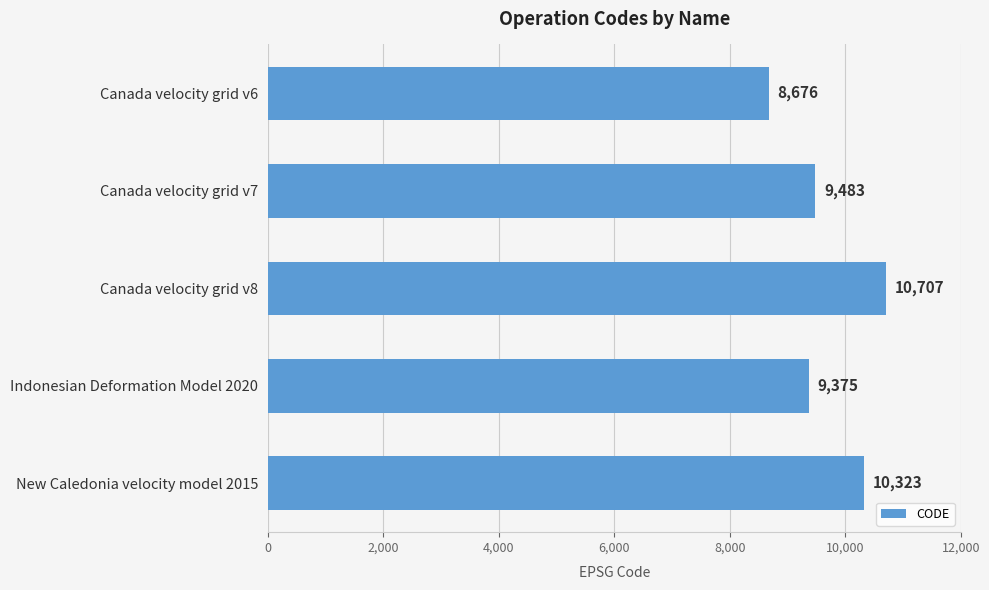

Rank the categories by value from highest to lowest.

Canada velocity grid v8, New Caledonia velocity model 2015, Canada velocity grid v7, Indonesian Deformation Model 2020, Canada velocity grid v6